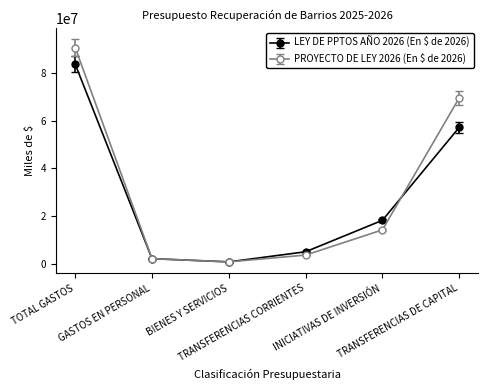

Is it true that PROYECTO DE LEY 2026 (En $ de 2026) equals 880826 at BIENES Y SERVICIOS?

True